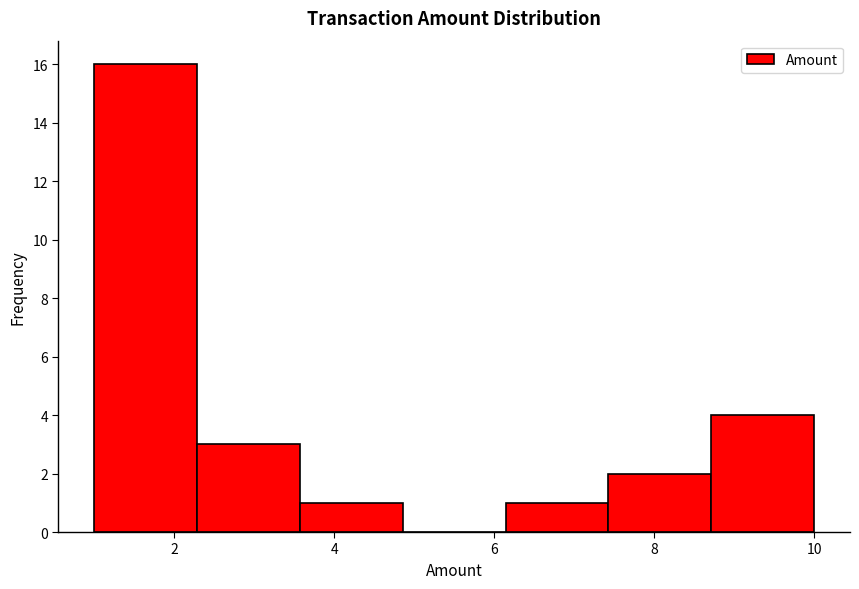

Reading left to right, transcribe this chart: for each bar, give the range it covers on the x-axis and its height. Neither the bar edges nor the heights are printed on the chart, so give them approximately, as read against the axes.

1.0 to 2.2: 16
2.2 to 3.6: 3
3.6 to 4.8: 1
4.8 to 6.2: 0
6.2 to 7.4: 1
7.4 to 8.8: 2
8.8 to 10.0: 4